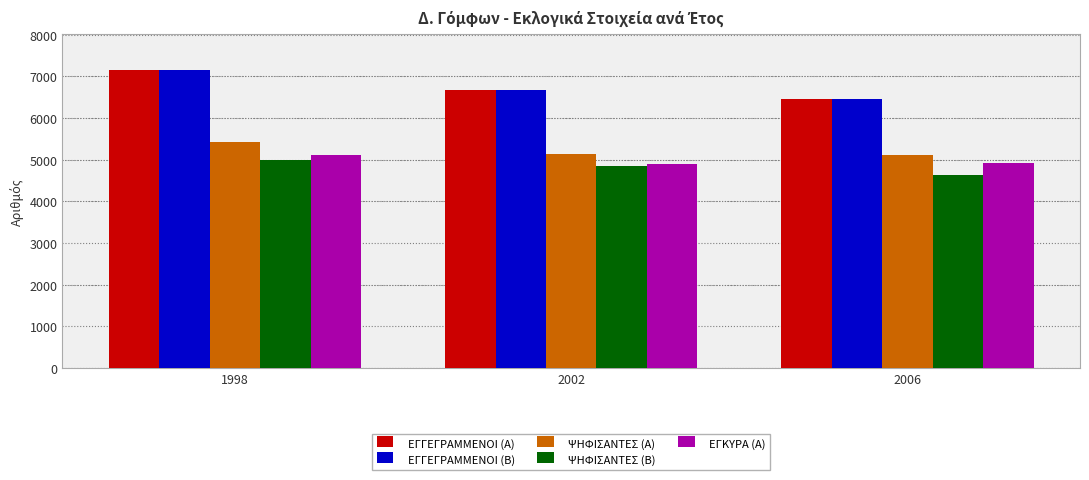

Is it true that ΨΗΦΙΣΑΝΤΕΣ (Β) equals 1083 at 2006?

False